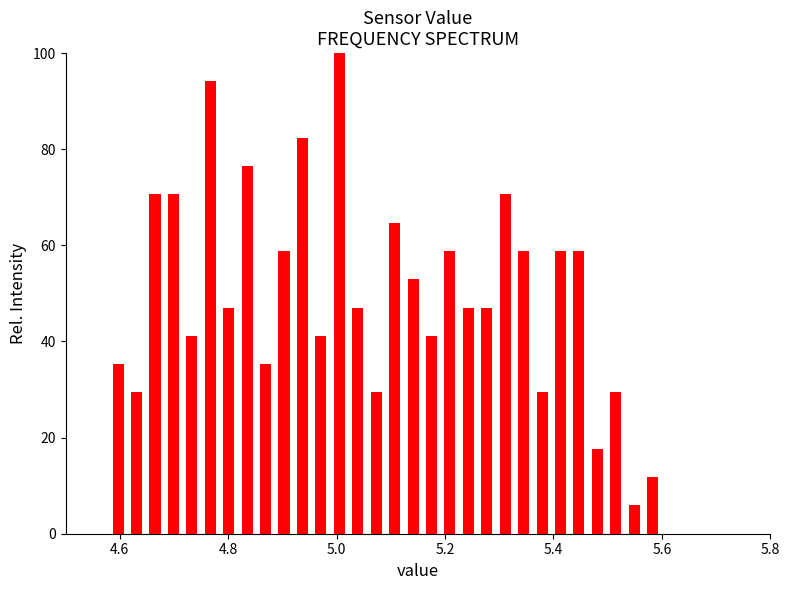

Around what value on the x-axis is the tallest bar? Give the approximate position of its centre, as read against the axis.

5.00